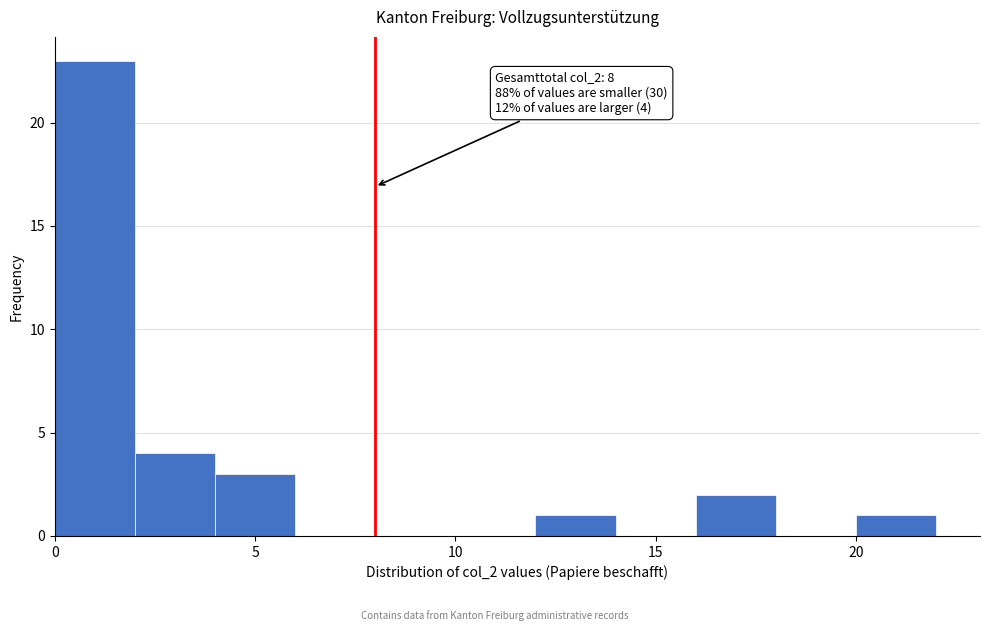

Which range on the x-axis has the tallest bar?

0 to 2